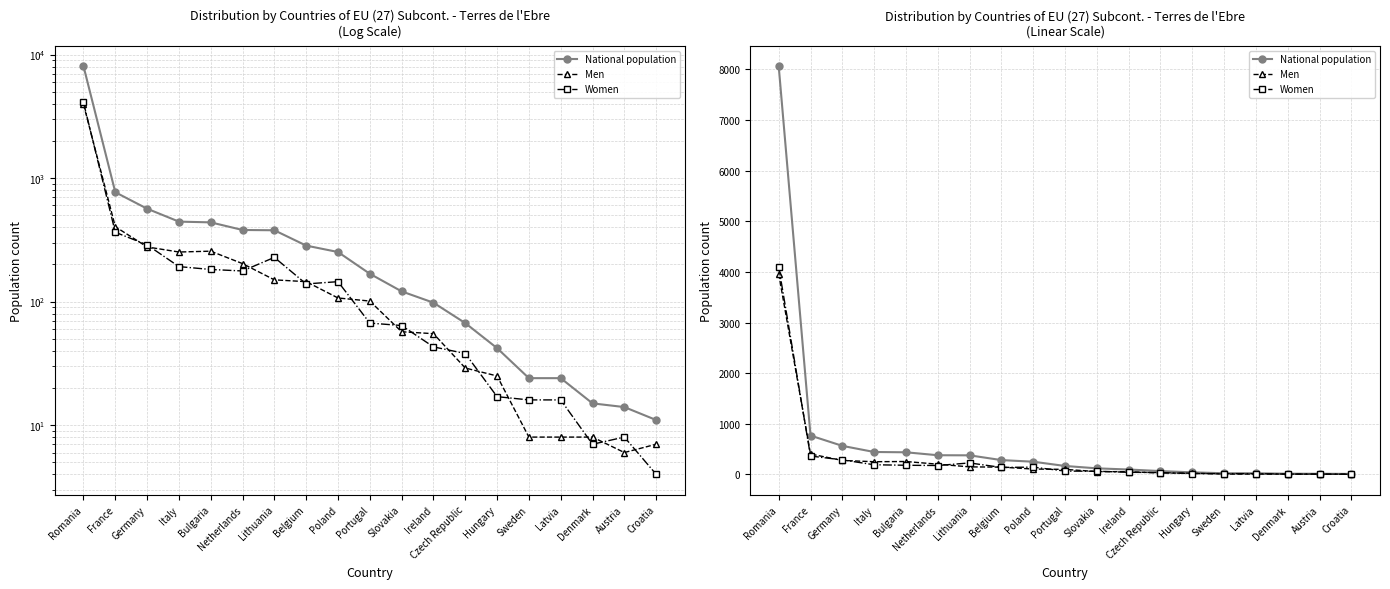

What is the highest value of the National population series?

8063